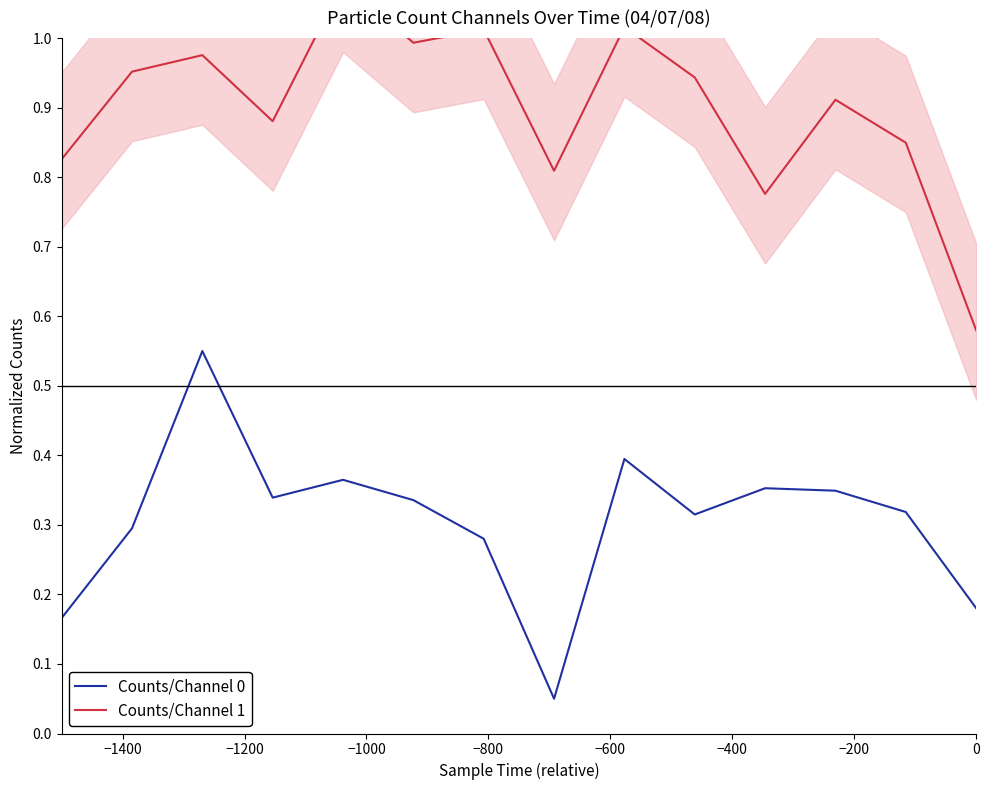

What is the sum of all Counts/Channel 0 values?

4.3